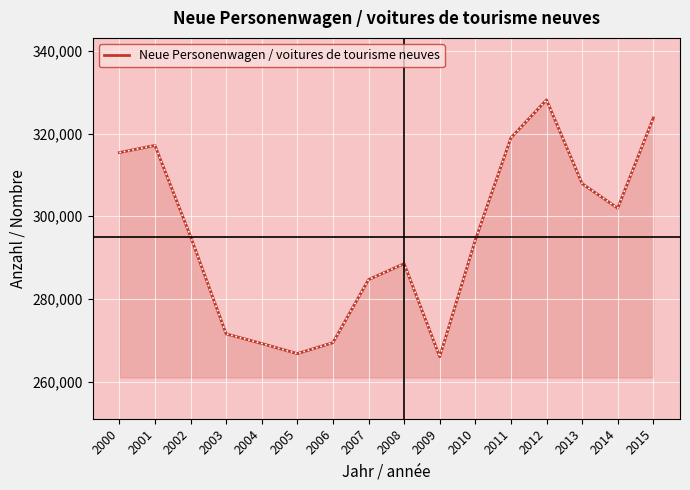

Between 2005 and 2011, which is larger?

2011